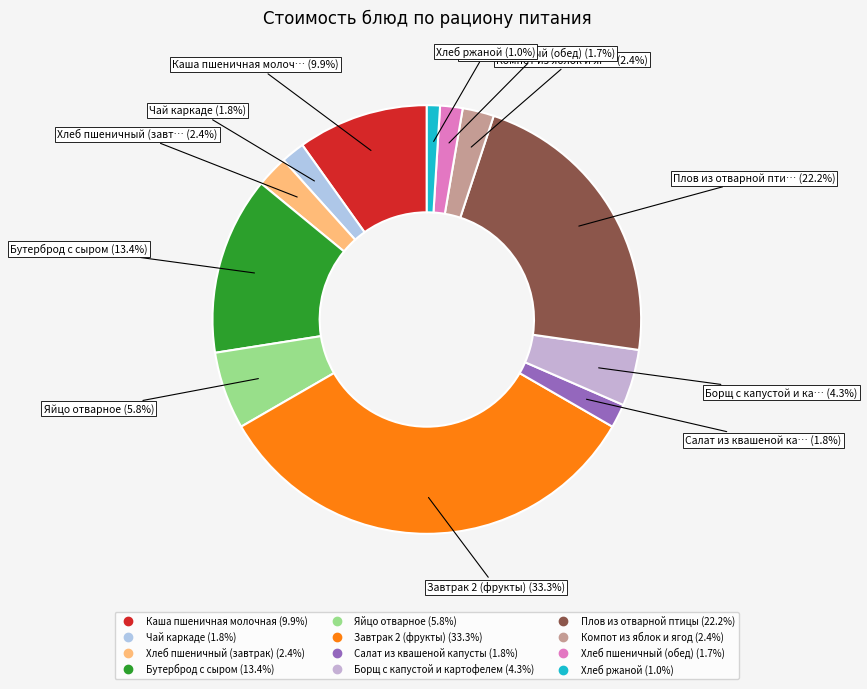

Which has a higher value, Борщ с капустой и картофелем or Хлеб пшеничный (обед)?

Борщ с капустой и картофелем